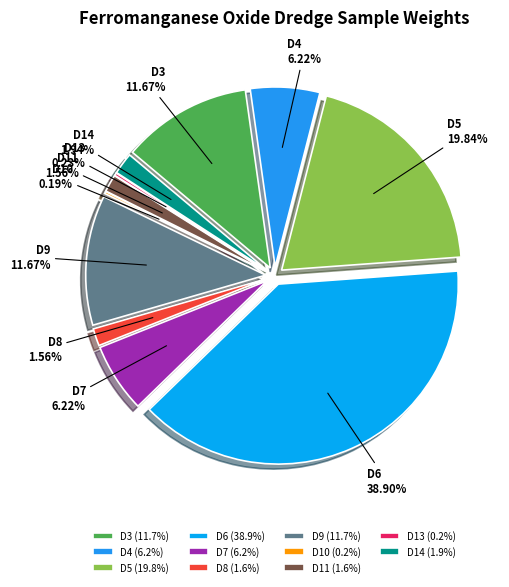

Rank the categories by value from highest to lowest.

D6, D5, D3, D9, D4, D7, D14, D8, D11, D13, D10